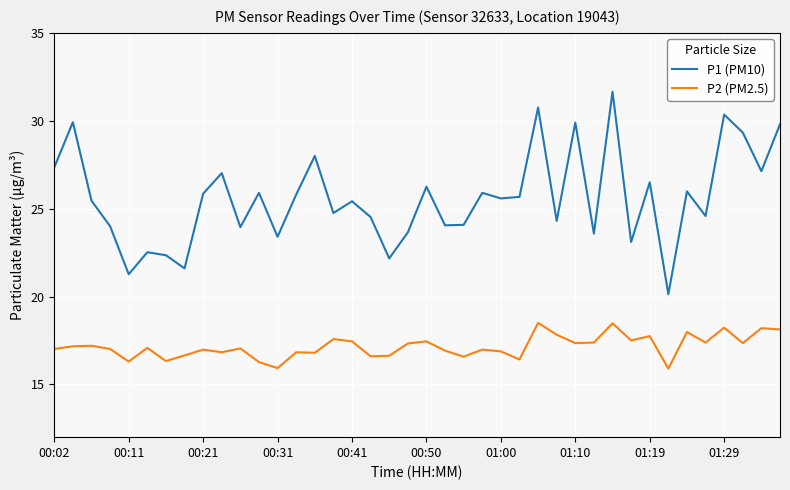

Rank the series by their average value, from lowest to highest.

P2 (PM2.5), P1 (PM10)